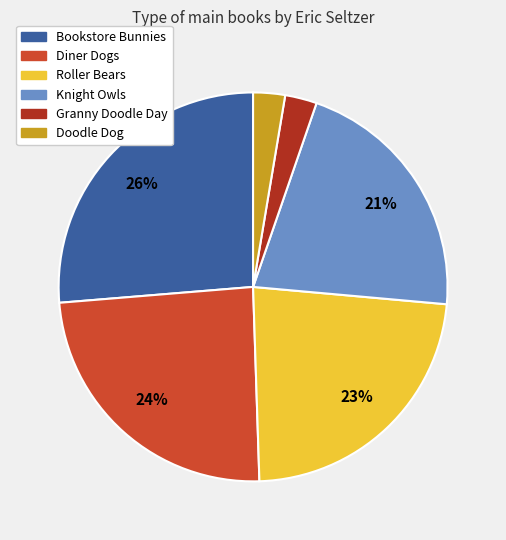

Do Diner Dogs and Granny Doodle Day together represent more than half of the pie?

No